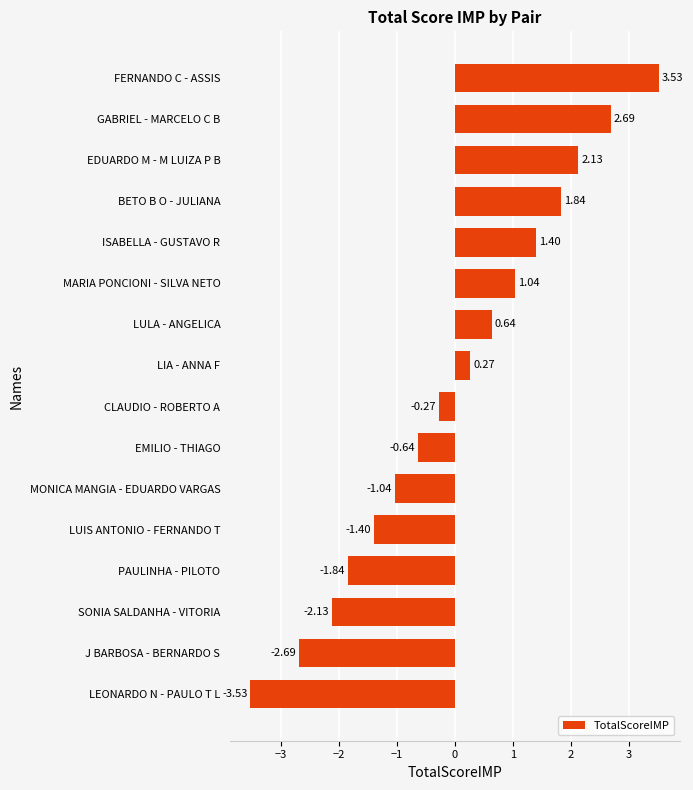

What is the difference between the second highest and minimum values?

6.2